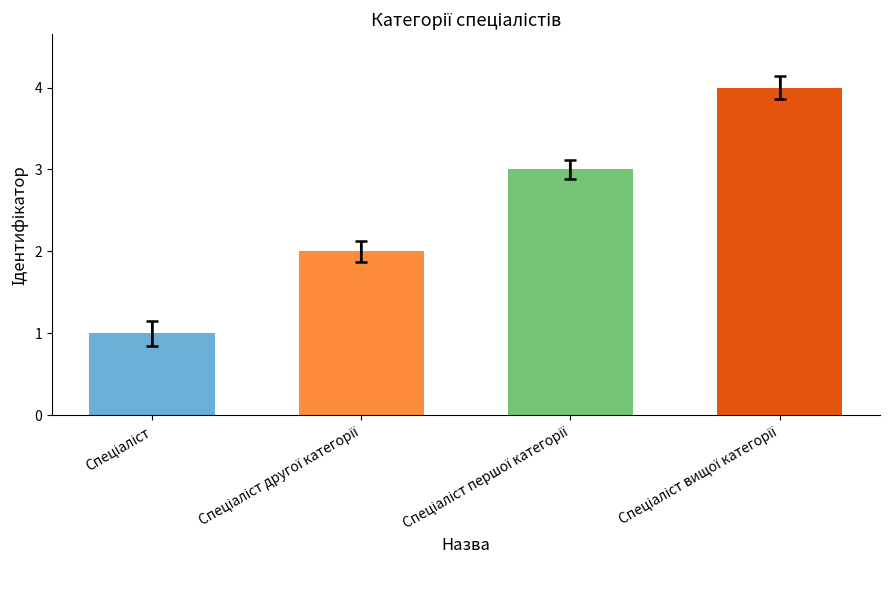

What is the difference between the maximum and minimum values?

3